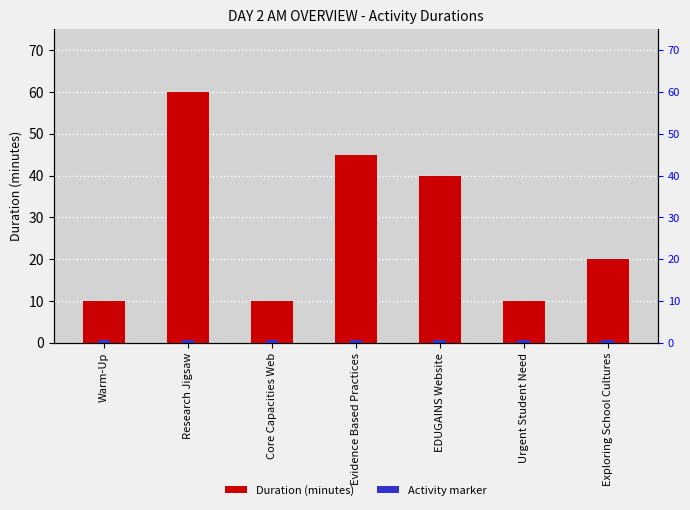

The Duration (minutes) series shows 2.6 at Core Capacities Web. True or false?

False